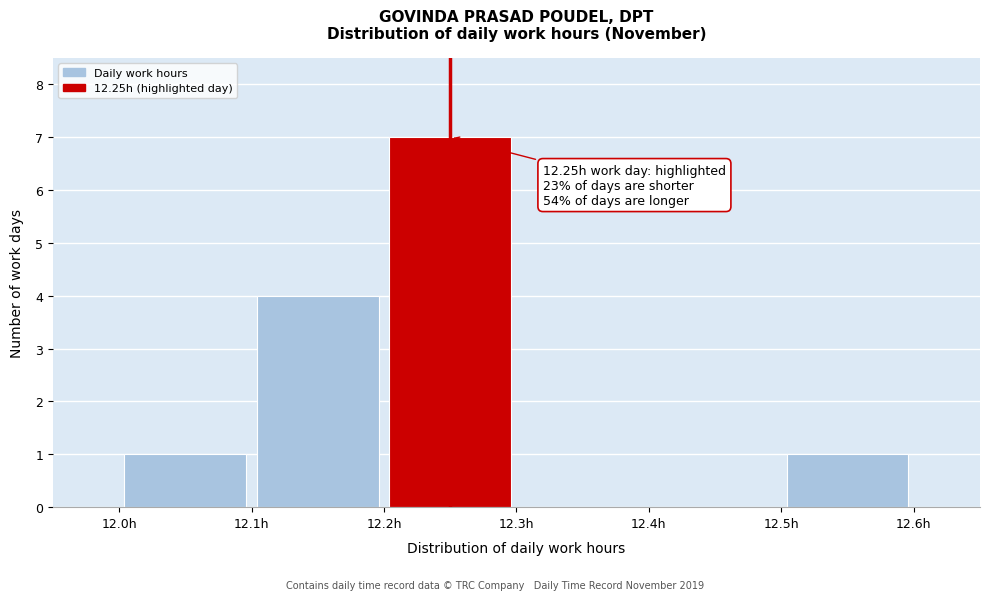

Over which range of the x-axis is the bar tallest?

12.2 to 12.3